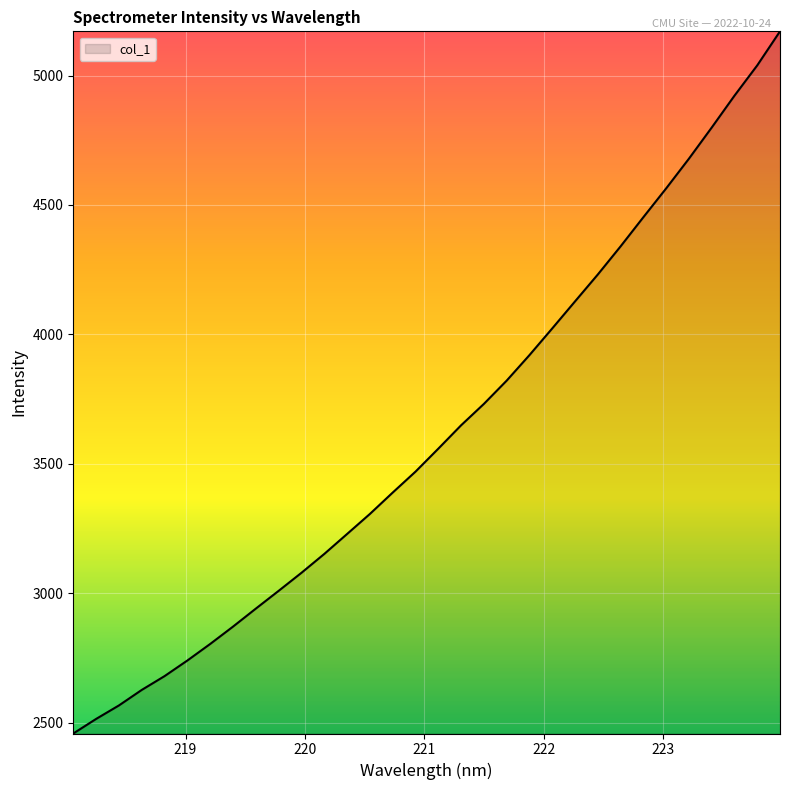

What is the smallest value displayed?

2458.4